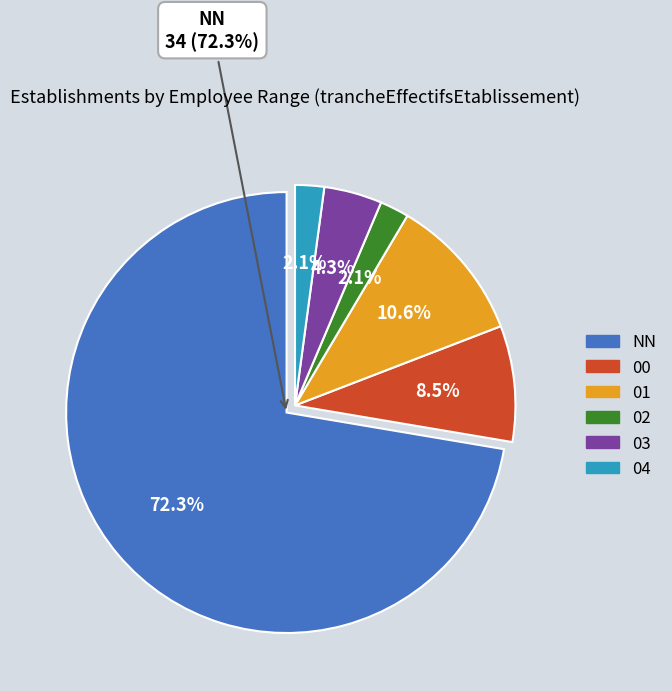

To the nearest percent, what is the average slice percentage?

17%